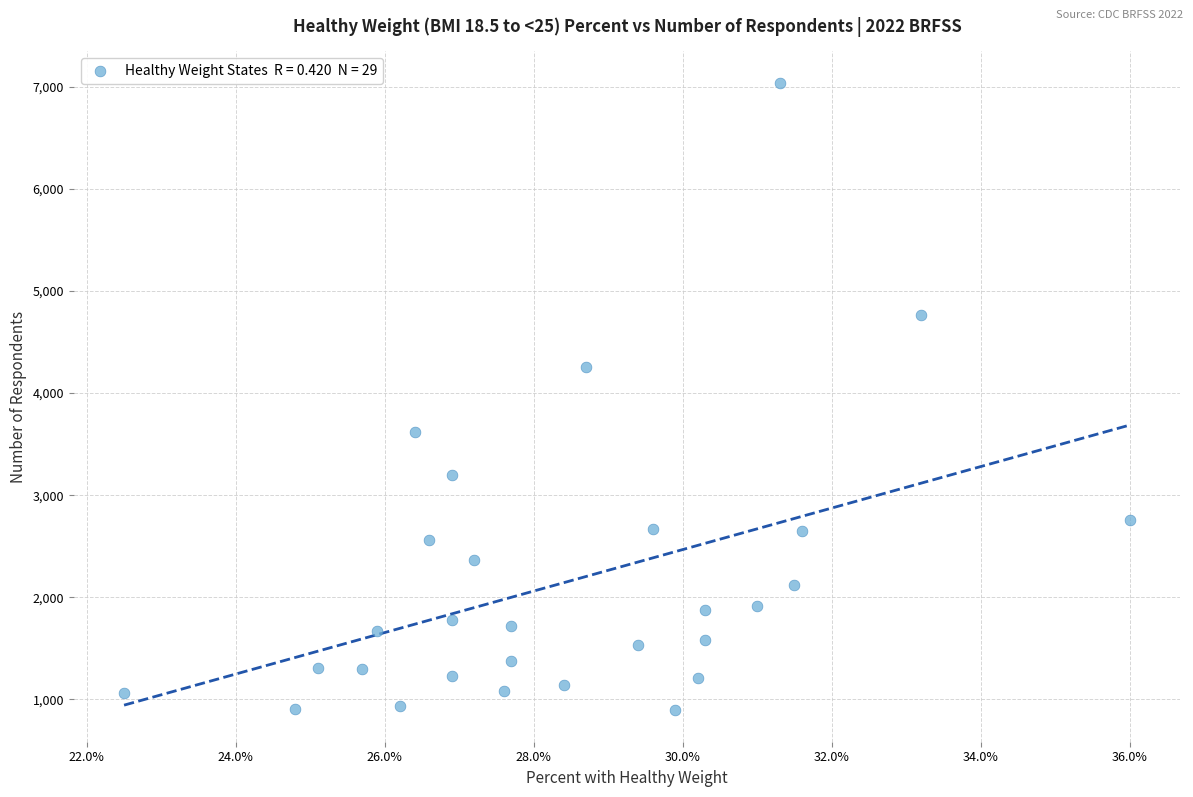

What is the range of Y values (max minus min)?

6145